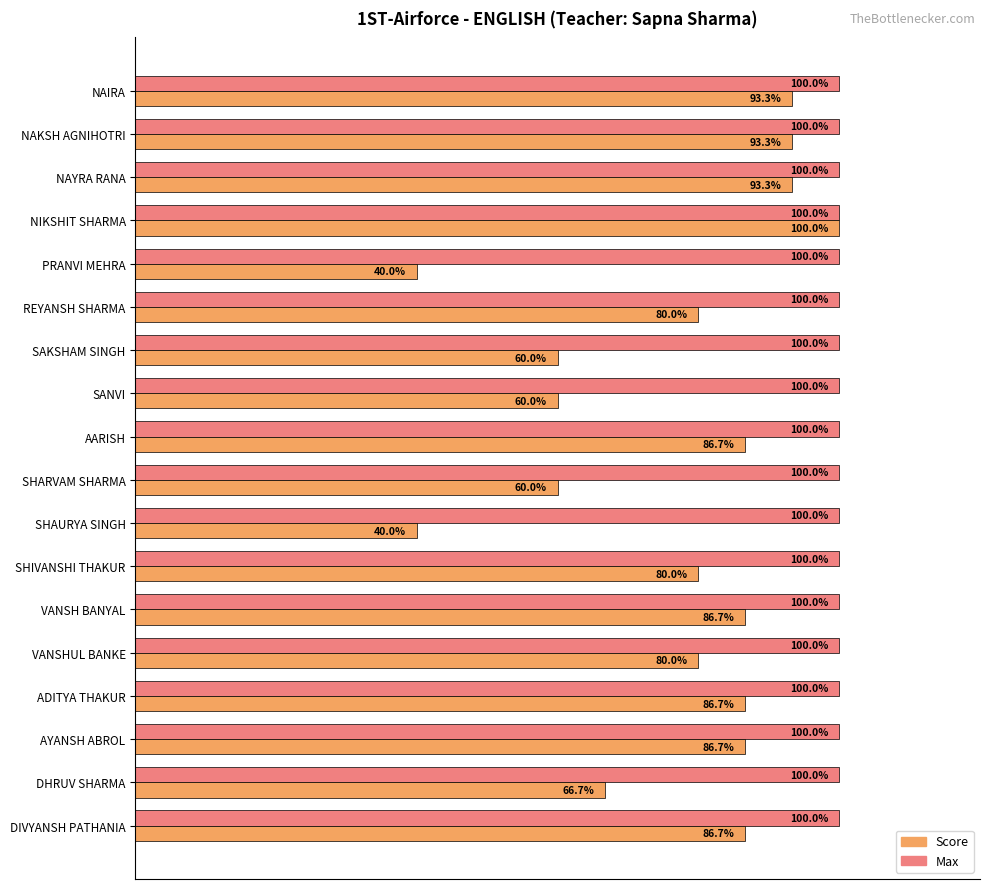

Rank the series by their average value, from lowest to highest.

Score, Max